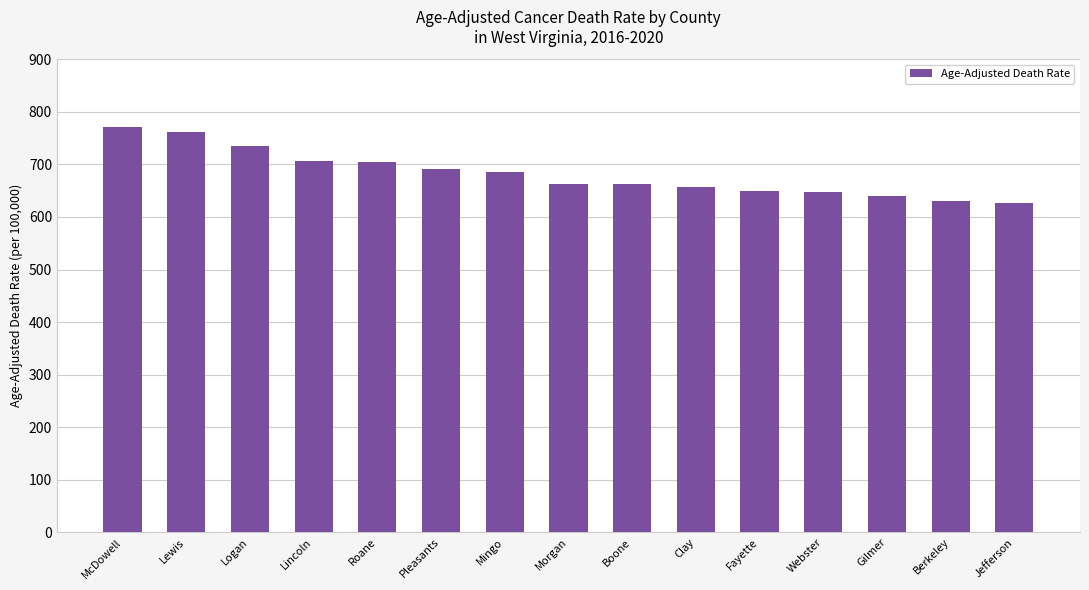

Count the number of data series in this chart.

1